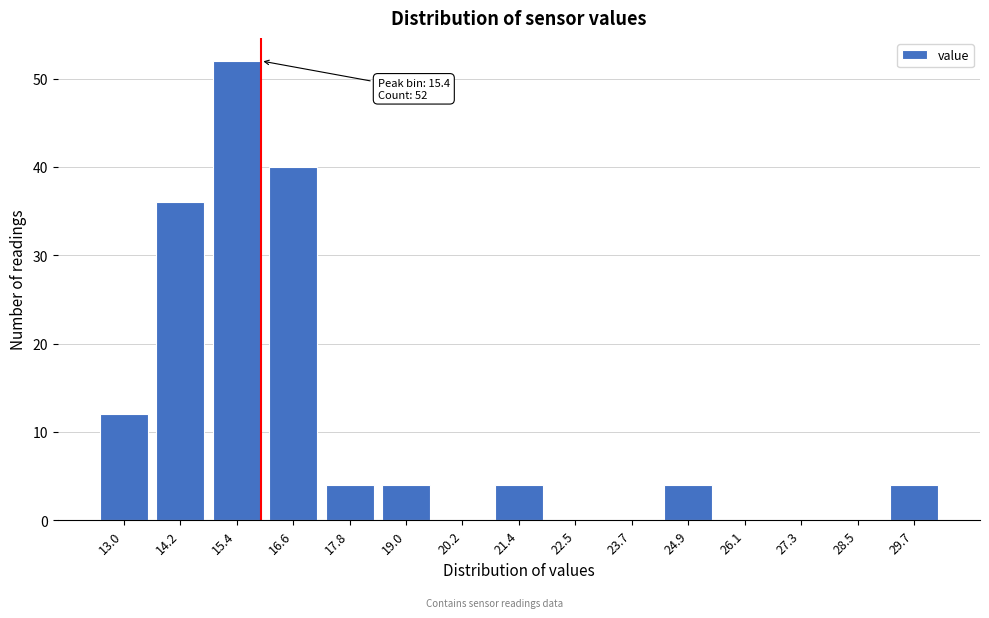

Reading left to right, what are all the values shown in this chart?

13.0=12	14.2=36	15.4=52	16.6=40	17.8=4	19.0=4	20.2=0	21.4=4	22.5=0	23.7=0	24.9=4	26.1=0	27.3=0	28.5=0	29.7=4